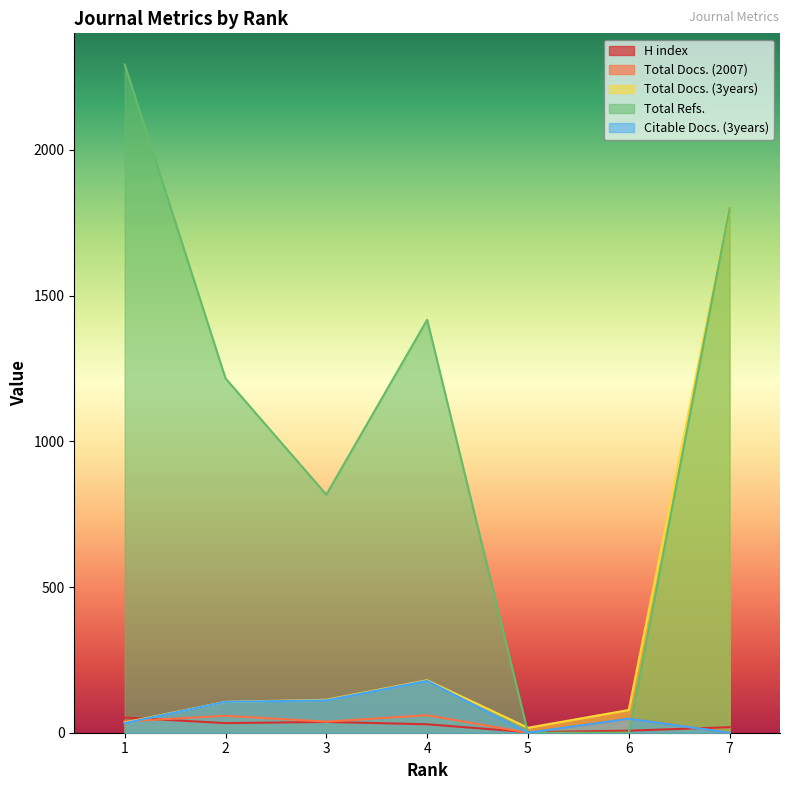

Which category has the highest value in the Total Refs. series?

1